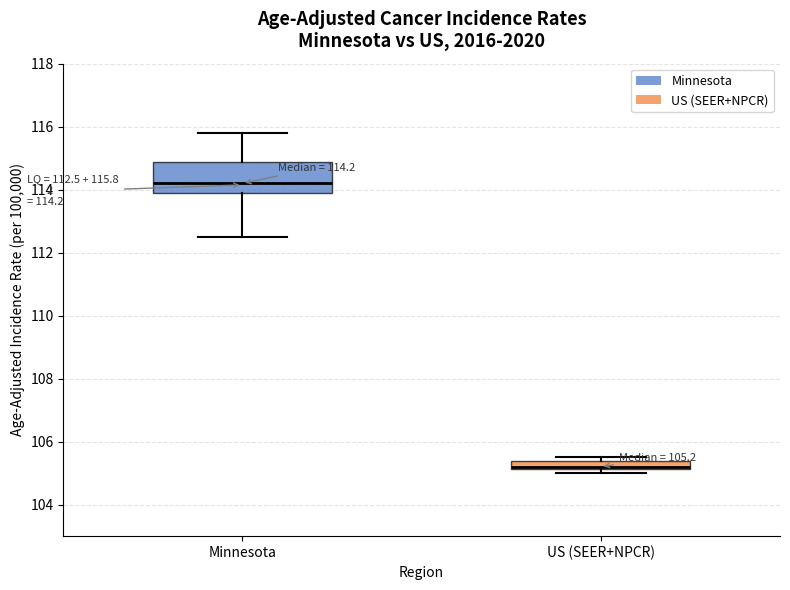

Comparing the boxes themselves (not the whiskers), which one is the tallest?

Minnesota